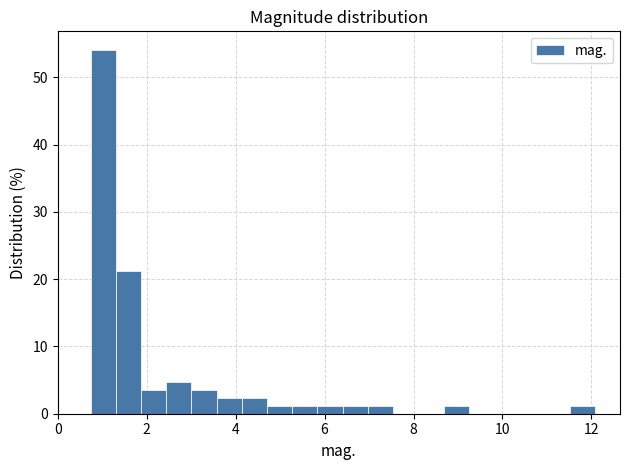

Read against the x-axis, roughly where is the centre of the tallest bar?

1.0